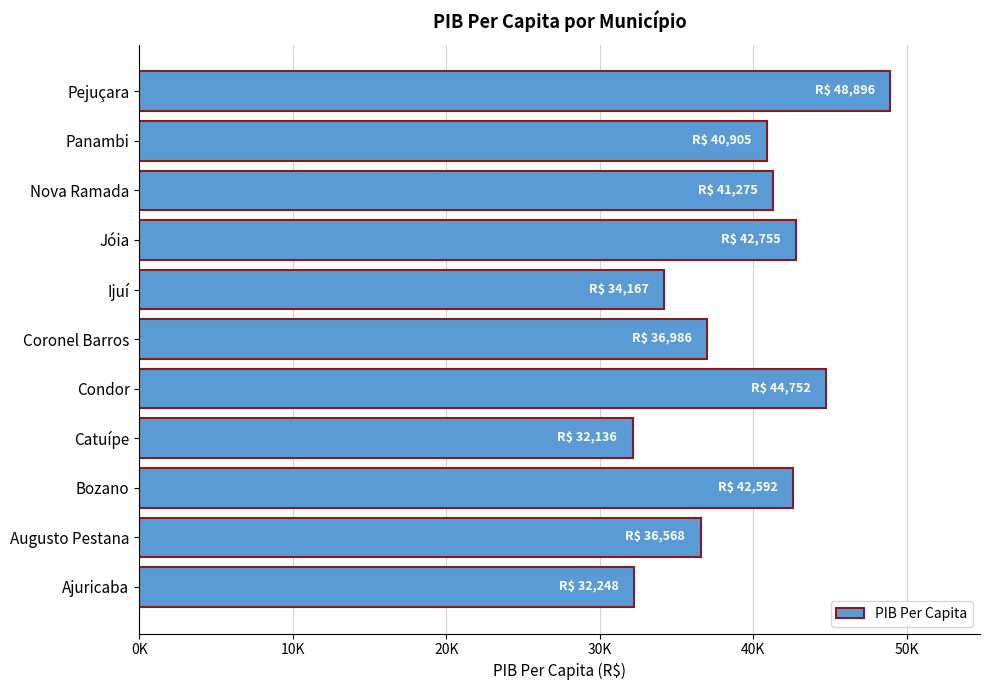

Does the chart contain any negative values?

No